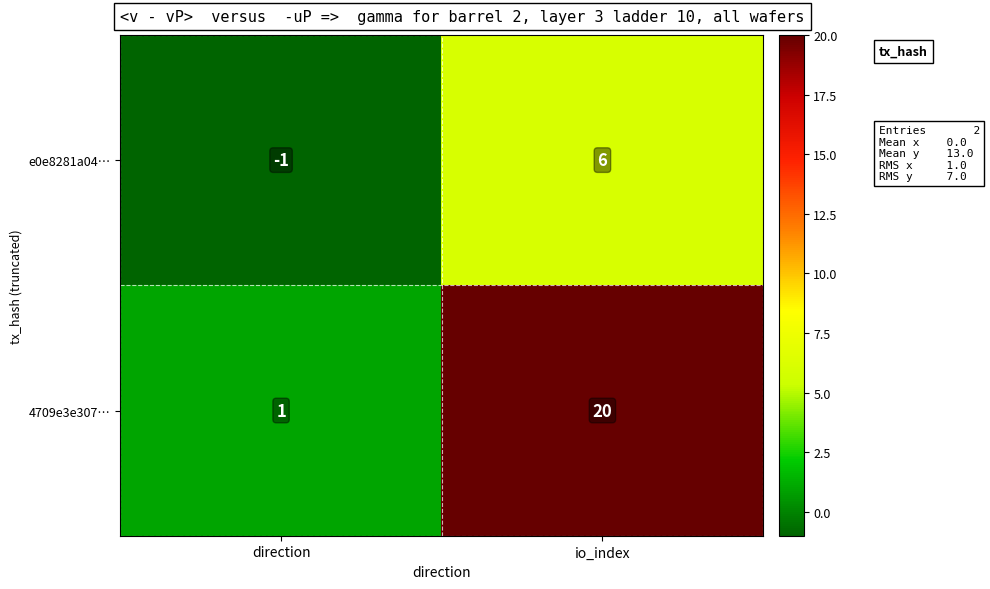

Which series has the largest range (max minus min)?

4709e3e307…